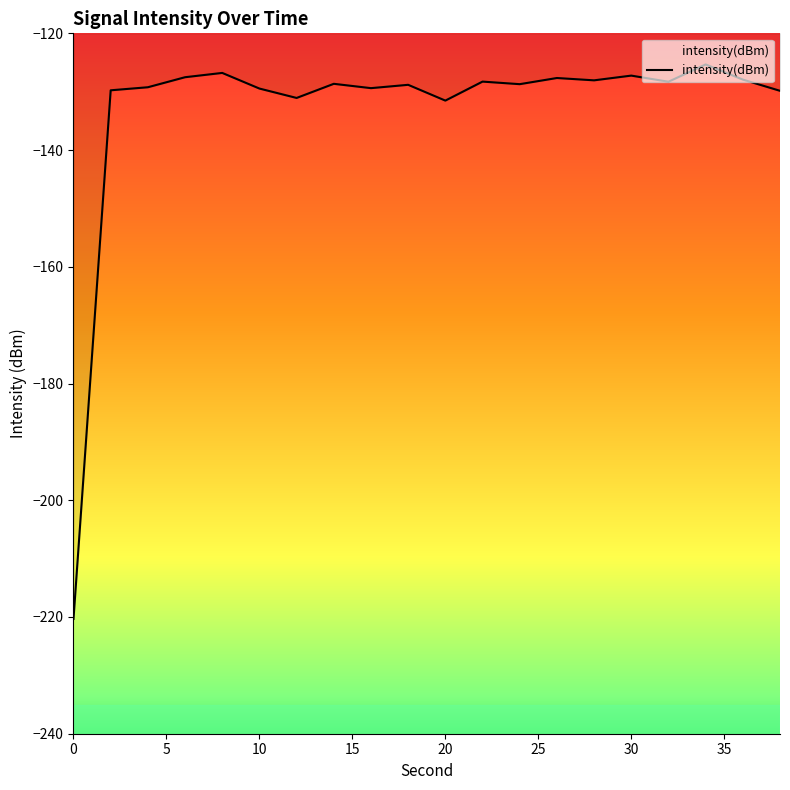

What is the average value?

-133.2